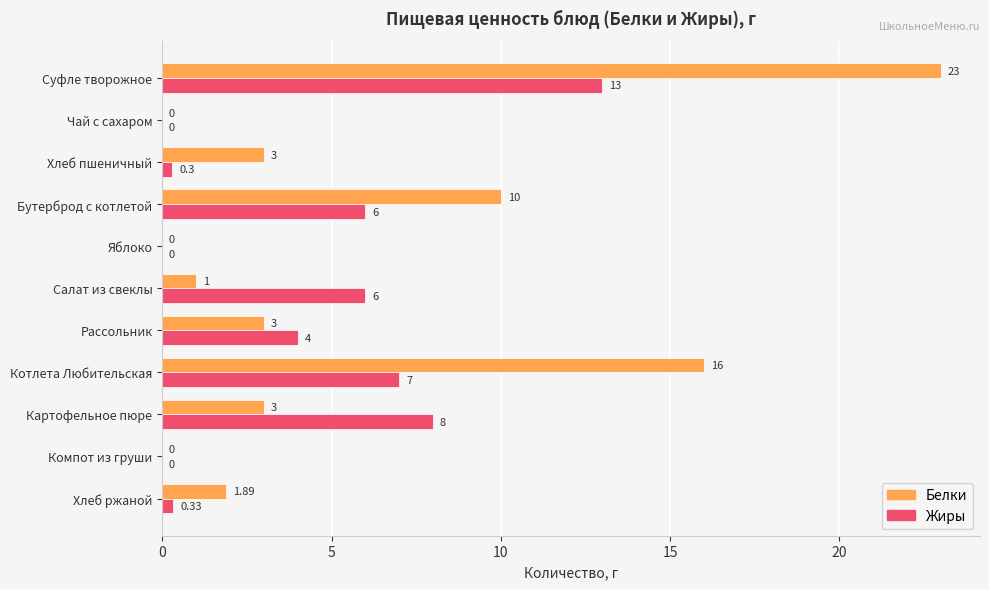

What is the average value of the Жиры series?

4.1